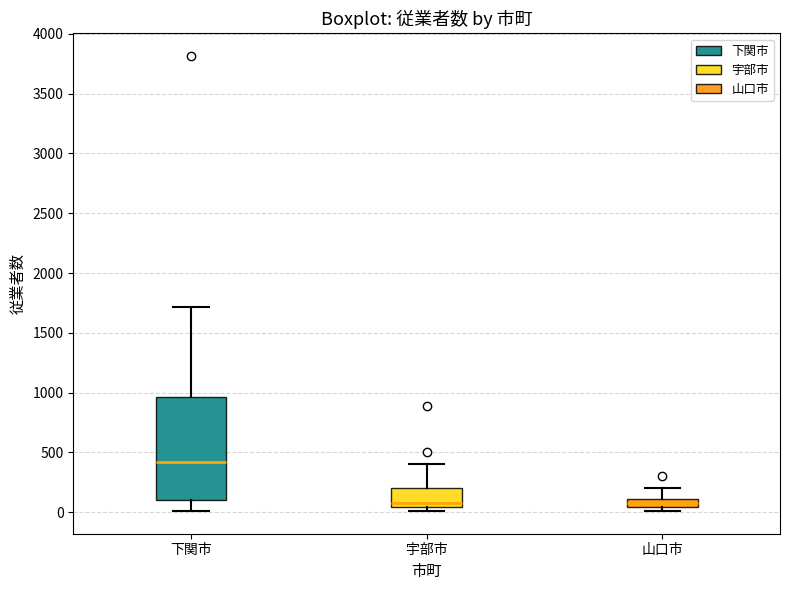

Which box is the tallest, from its lower edge to its upper edge?

下関市